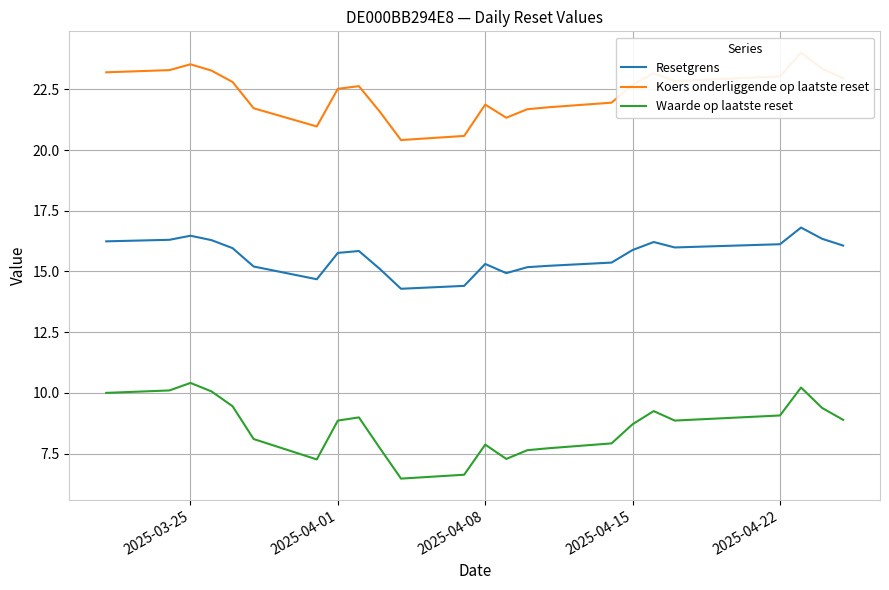

Reading right to left, extract all data points from this chart.

Resetgrens: 16.1	16.3	16.8	16.1	16.0	16.2	15.9	15.4	15.2	15.2	14.9	15.3	14.4	14.3	15.1	15.8	15.8	14.7	15.2	16.0	16.3	16.5	16.3	16.2
Koers onderliggende op laatste reset: 22.9	23.4	24.0	23.0	22.8	23.2	22.7	21.9	21.8	21.7	21.3	21.9	20.6	20.4	21.6	22.6	22.5	21.0	21.7	22.8	23.3	23.5	23.3	23.2
Waarde op laatste reset: 8.9	9.4	10.2	9.1	8.9	9.2	8.7	7.9	7.7	7.6	7.3	7.9	6.6	6.5	7.7	9.0	8.9	7.3	8.1	9.4	10.1	10.4	10.1	10.0